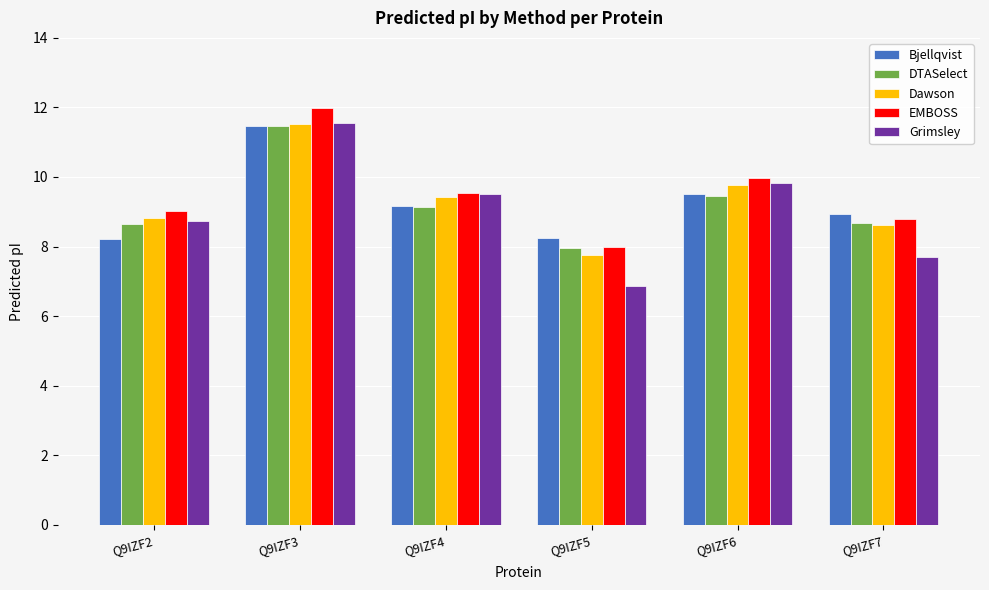

What is the value of the EMBOSS bar at the 3rd from the left?

9.5